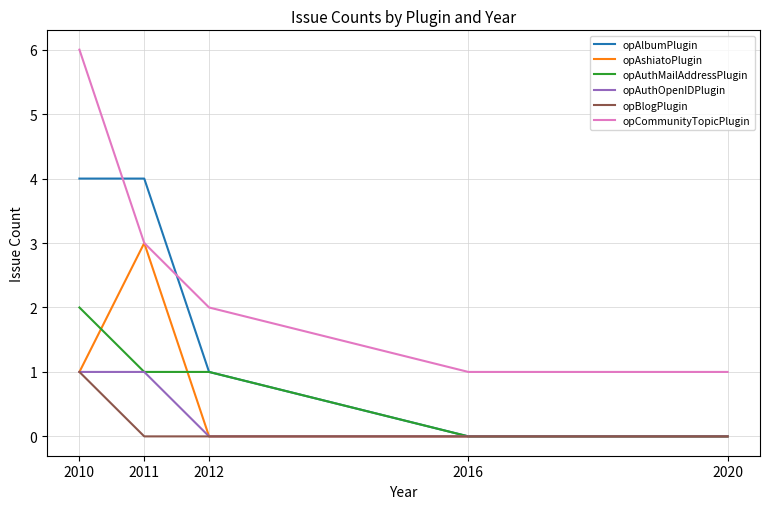

The opAlbumPlugin series shows -1 at 2016. True or false?

False